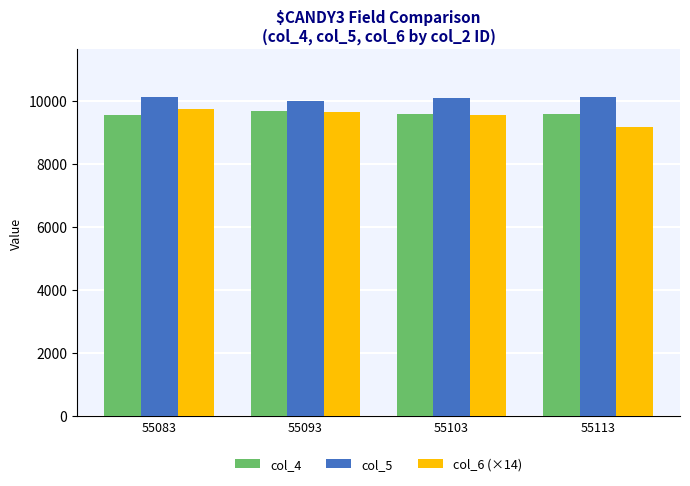

What is the difference between the second highest and second lowest values in the col_4 series?

17